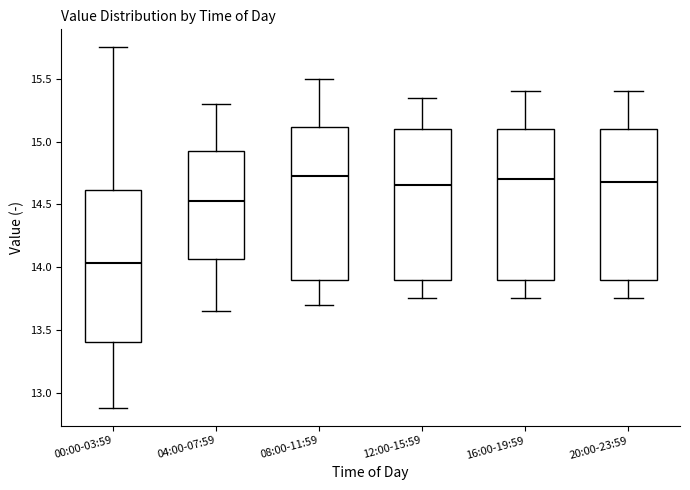

Reading left to right, read every box against the y-axis: the position of its median line, the range the box covers, and the ends of its whiskers. The values are not printed on the chart, so give them approximately, as read against the axis.

00:00-03:59: median 14.05, box 13.40 to 14.60, whiskers 12.90 to 15.75
04:00-07:59: median 14.55, box 14.05 to 14.95, whiskers 13.65 to 15.30
08:00-11:59: median 14.75, box 13.90 to 15.10, whiskers 13.70 to 15.50
12:00-15:59: median 14.65, box 13.90 to 15.10, whiskers 13.75 to 15.35
16:00-19:59: median 14.70, box 13.90 to 15.10, whiskers 13.75 to 15.40
20:00-23:59: median 14.70, box 13.90 to 15.10, whiskers 13.75 to 15.40